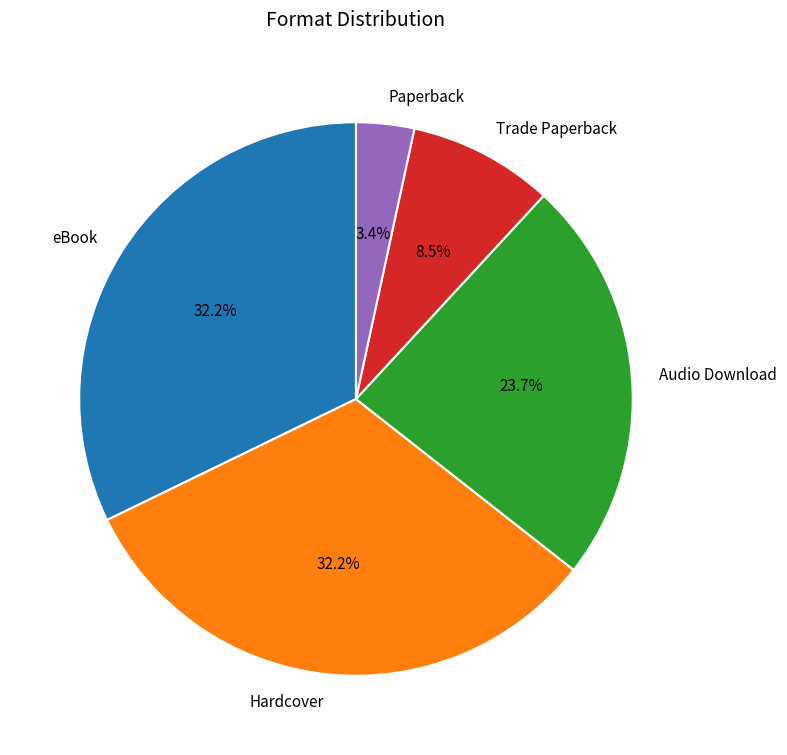

Which has a higher value, Audio Download or Trade Paperback?

Audio Download